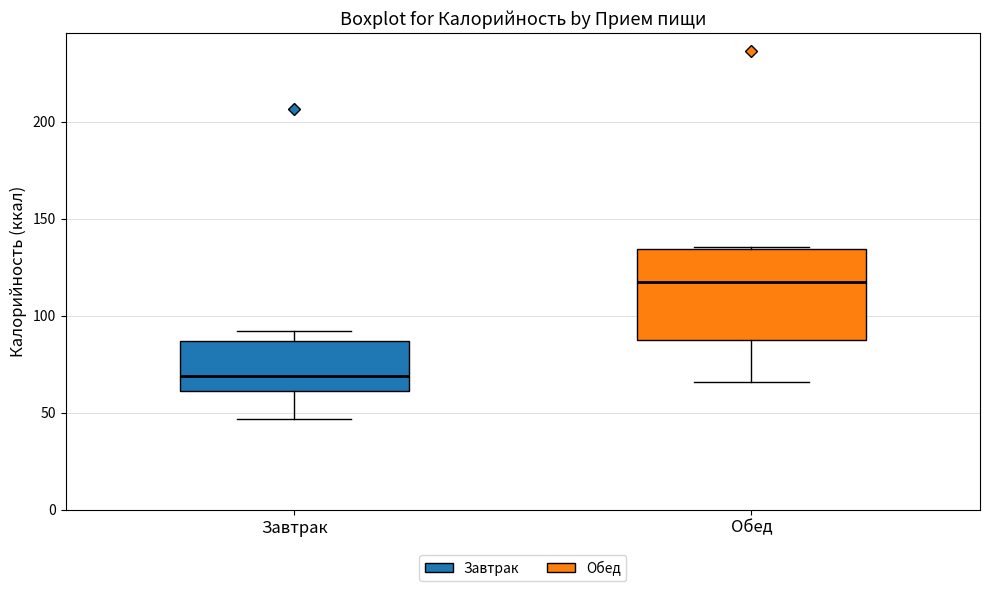

Which box's median line is the lowest?

Завтрак